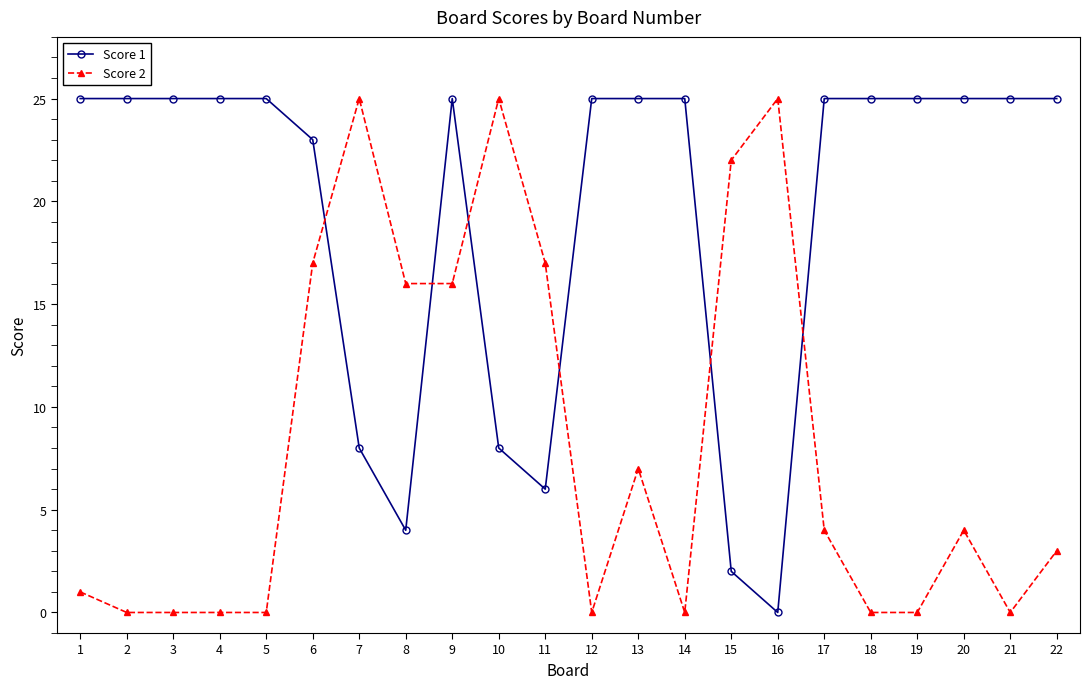

Which series has the largest total across all categories?

Score 1